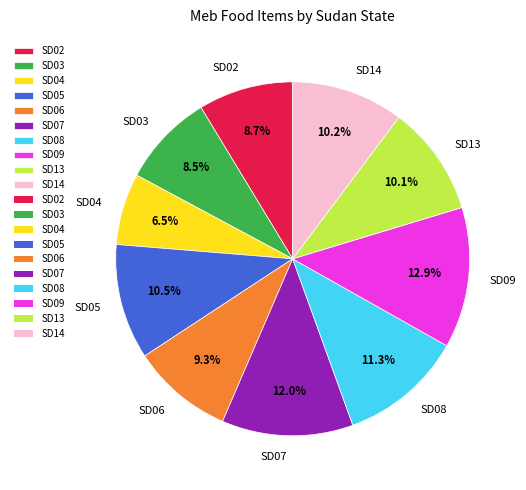

To the nearest percent, what portion does SD07 represent?

12%